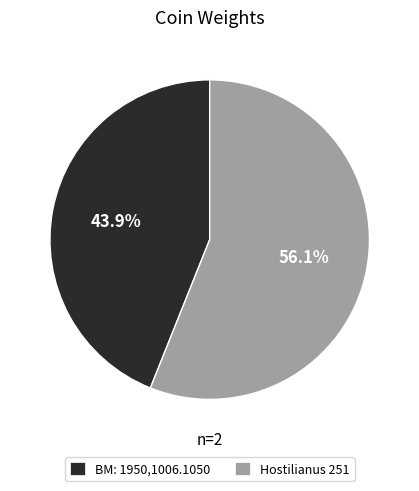

Is there any slice that represents more than half of the pie?

Yes